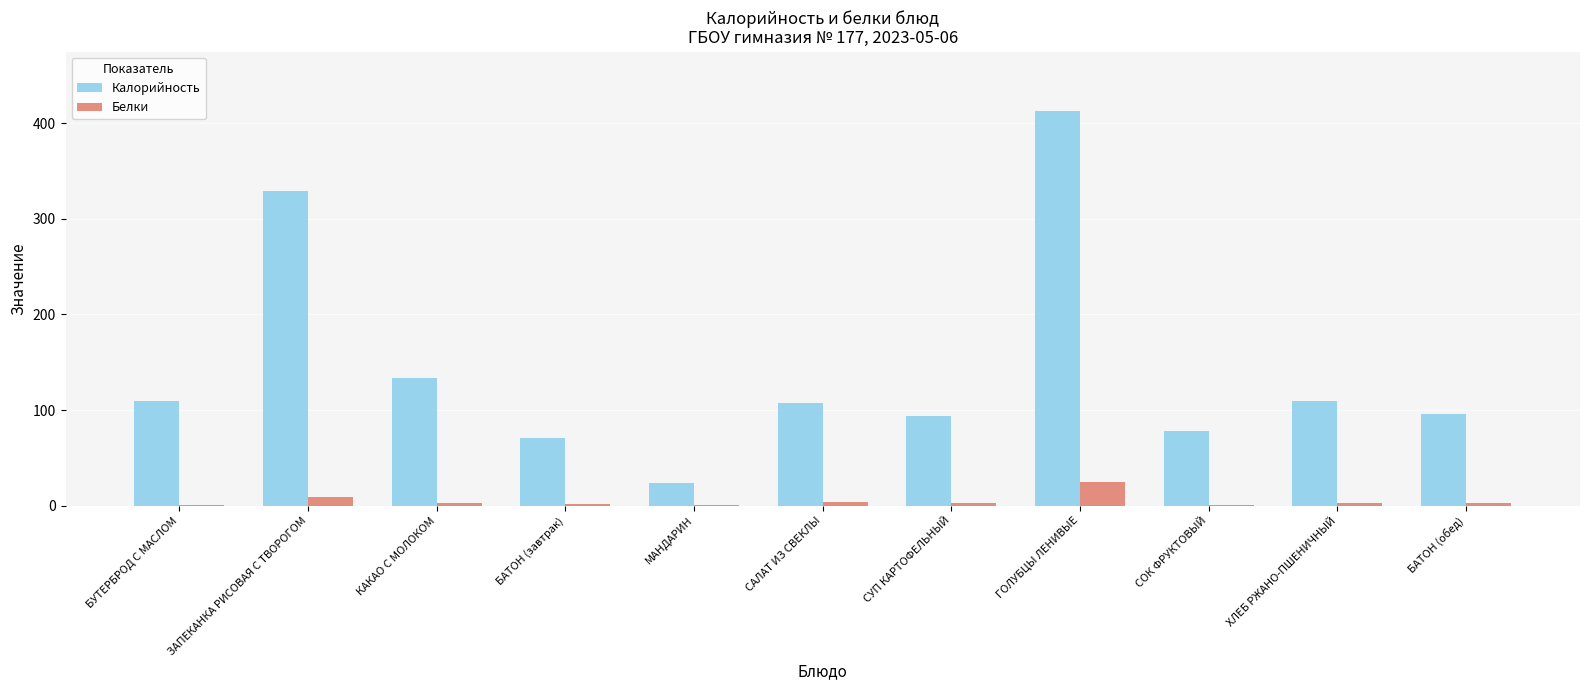

Where is Калорийность nearest to the value 218?

КАКАО С МОЛОКОМ